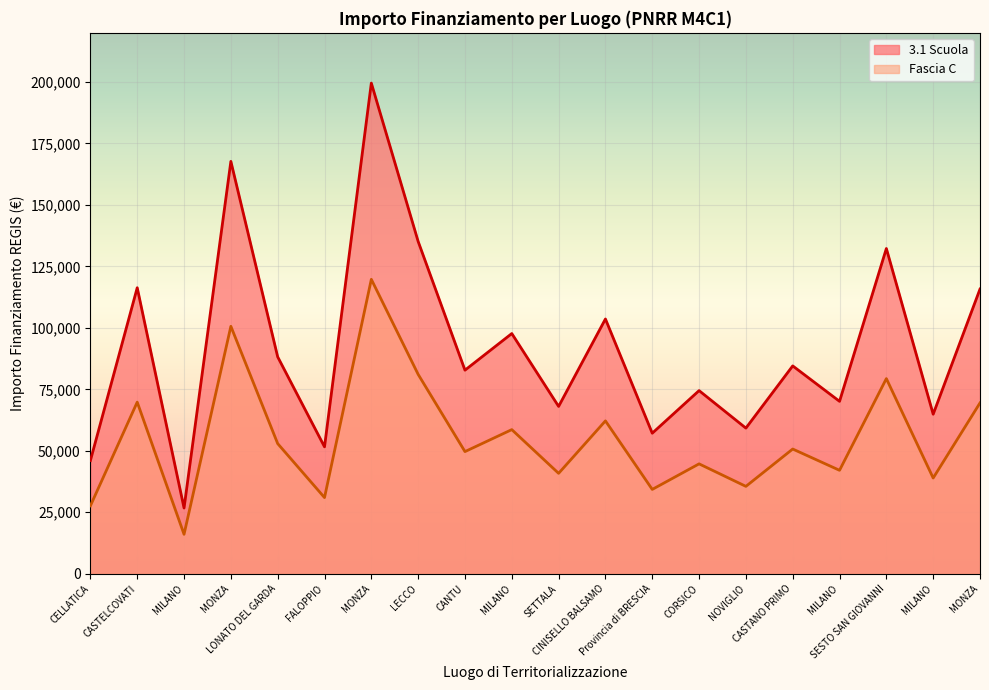

What is the total value across all series at MILANO?

42767.9